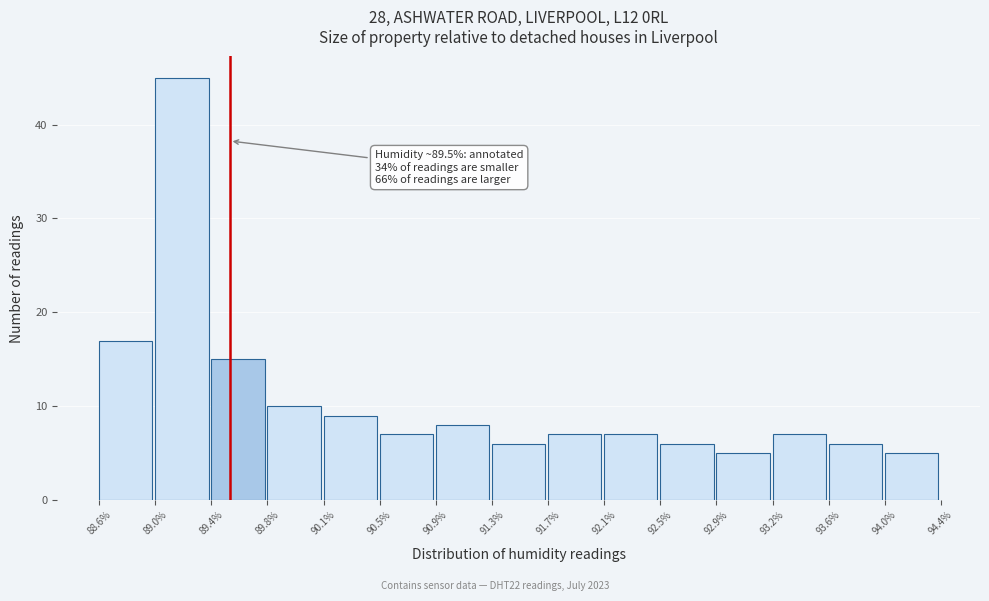

Which range on the x-axis has the tallest bar?

89.0% to 89.4%